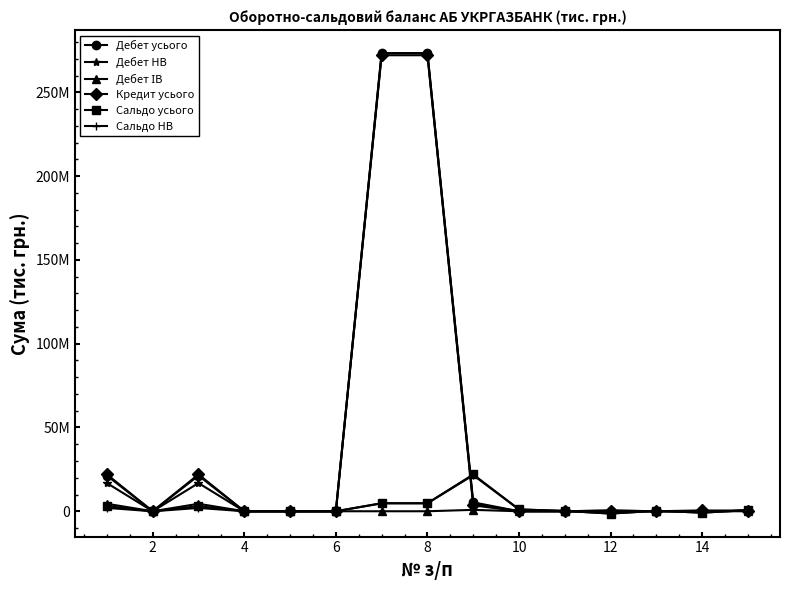

How many interior local valleys does the Сальдо НВ series have?

3